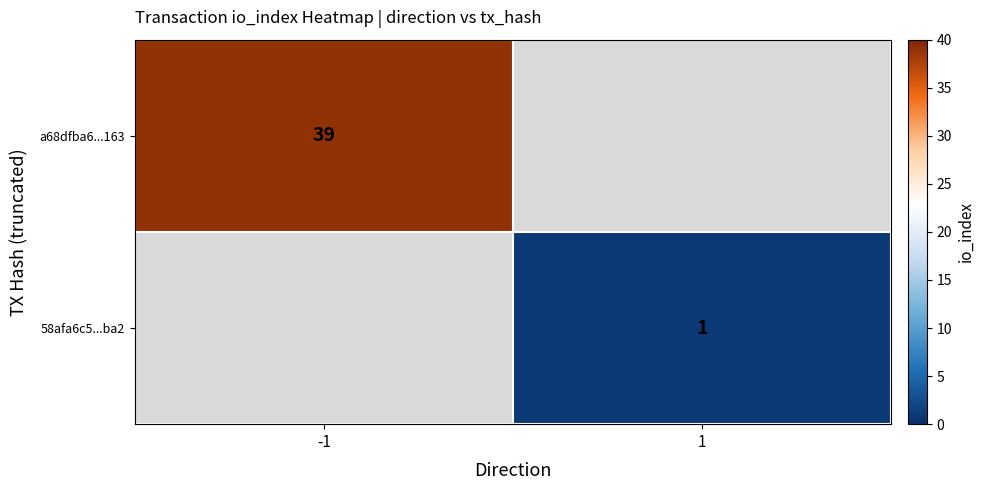

The value of a68dfba6...163 at -1 is 61.0. True or false?

False